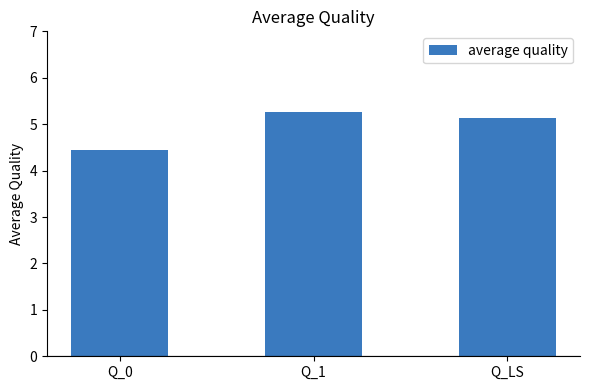

Rank the categories by value from lowest to highest.

Q_0, Q_LS, Q_1